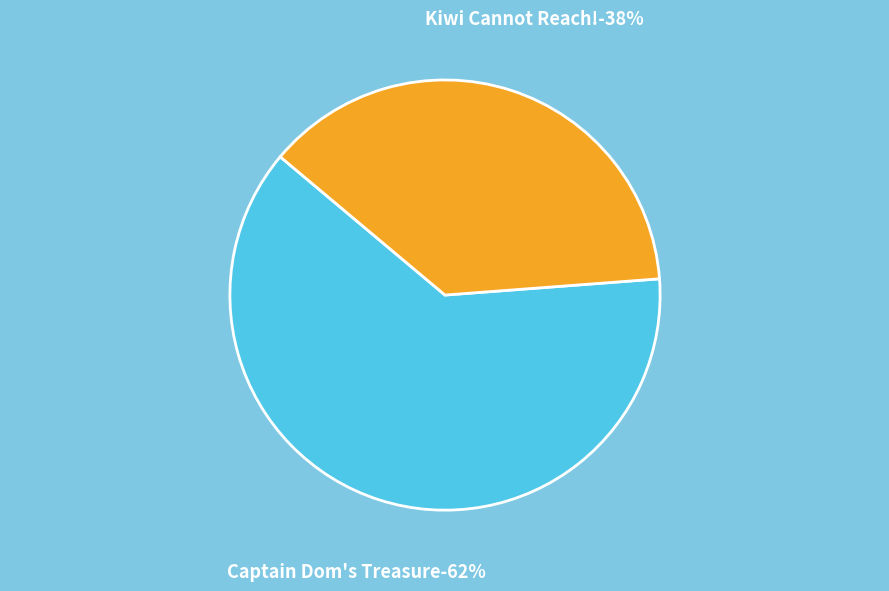

True or false: Captain Dom's Treasure accounts for 73% of the total.

False